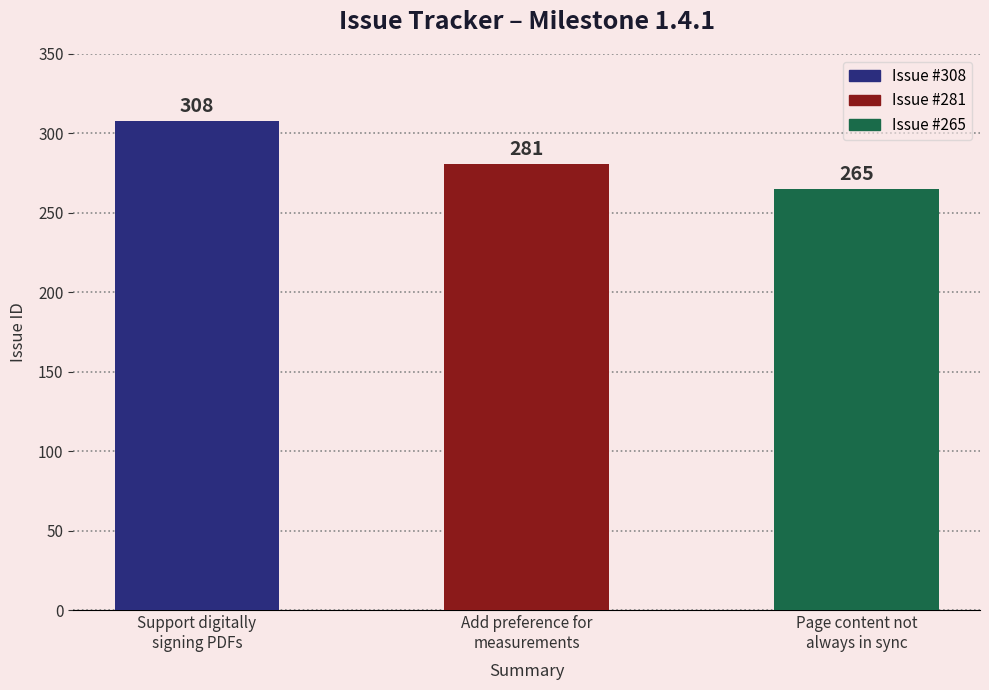

How many bars are there in total?

3